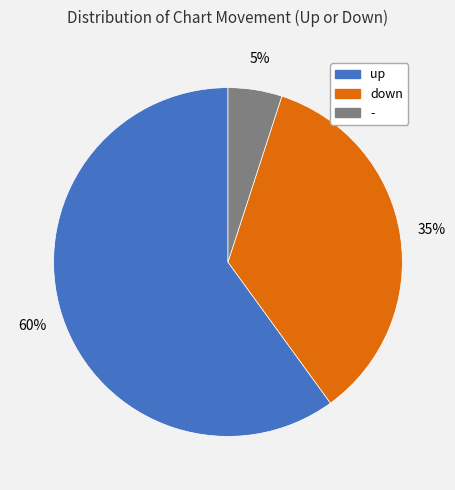

What is the ratio of the value at down to the value at -?

7.0